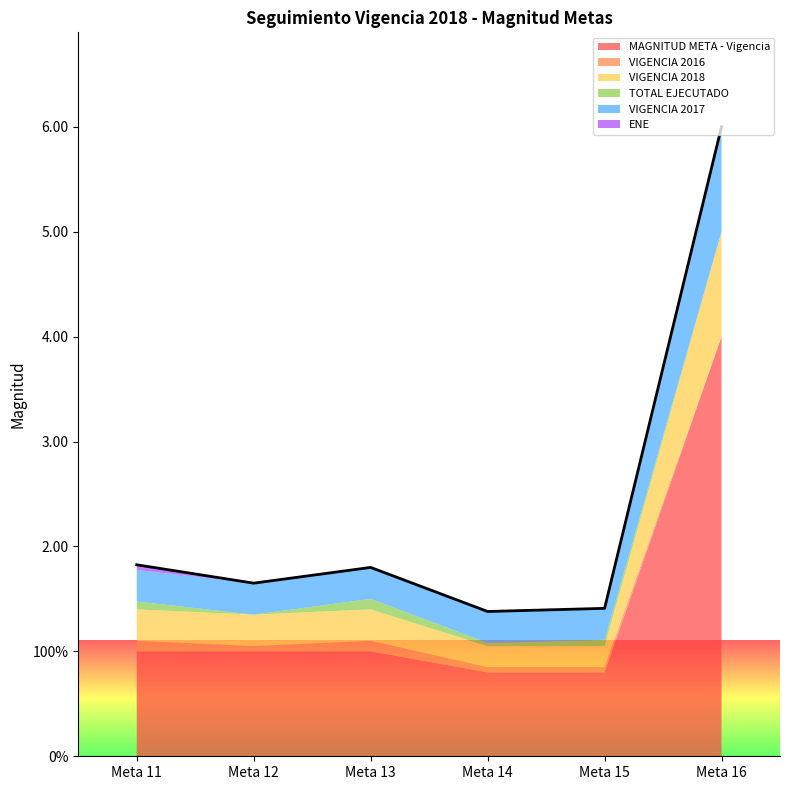

True or false: MAGNITUD META - Vigencia and VIGENCIA 2016 cross at least once.

False